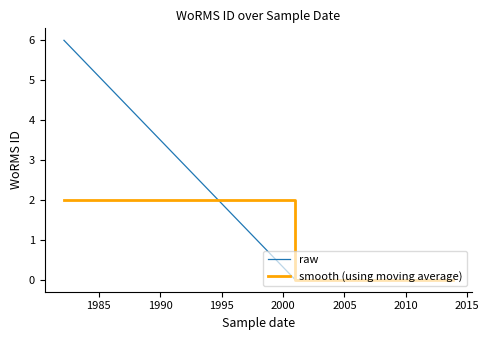

Is the value of raw at 2020 greater than the value of smooth (using moving average) at 2000?

No